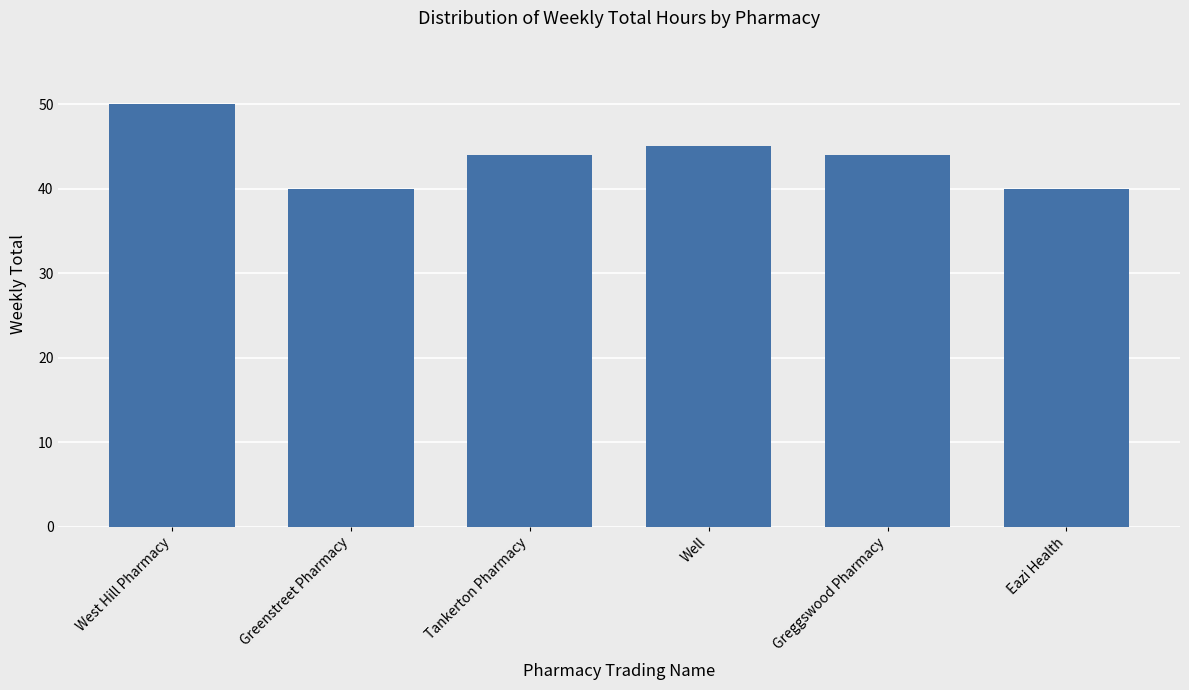

The value at Eazi Health is 40. True or false?

True